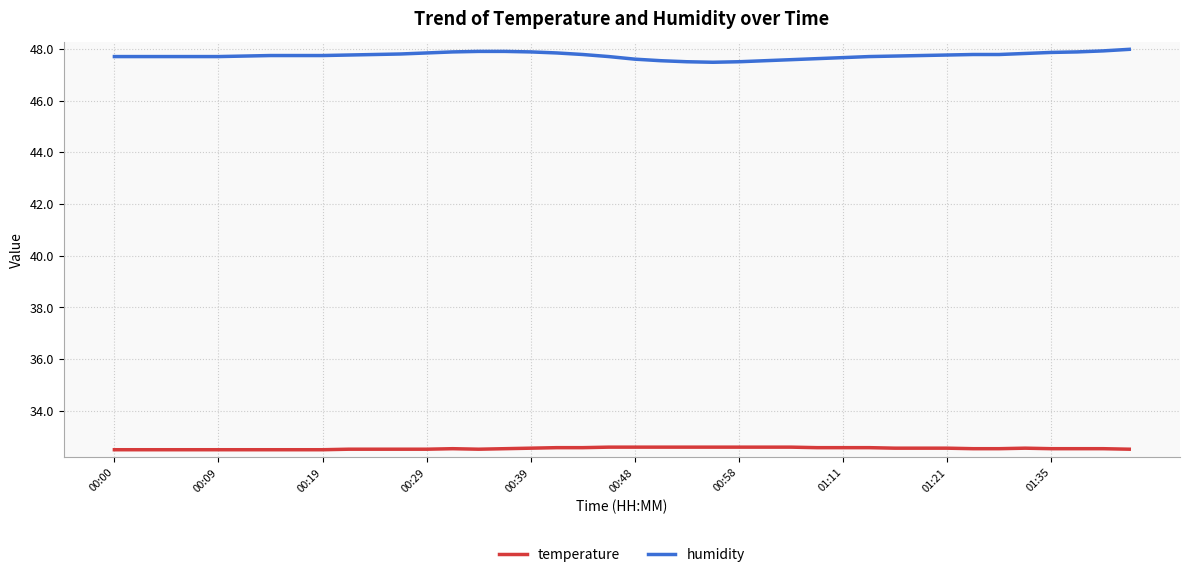

Rank the series by their maximum value, from lowest to highest.

temperature, humidity